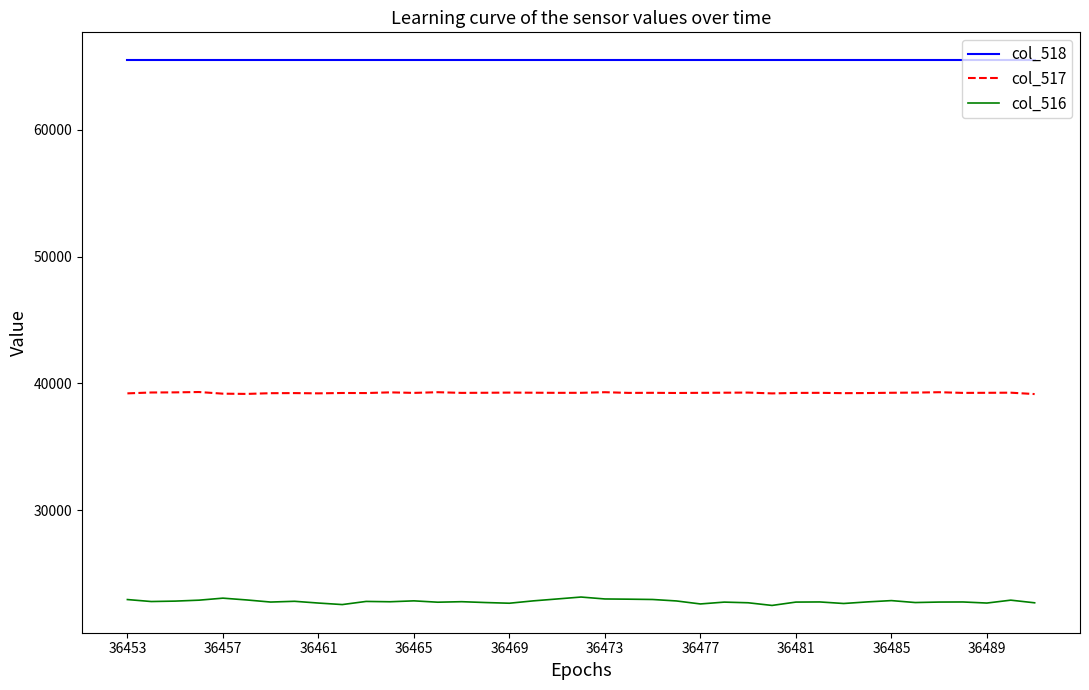

True or false: col_518 and col_517 cross at least once.

False